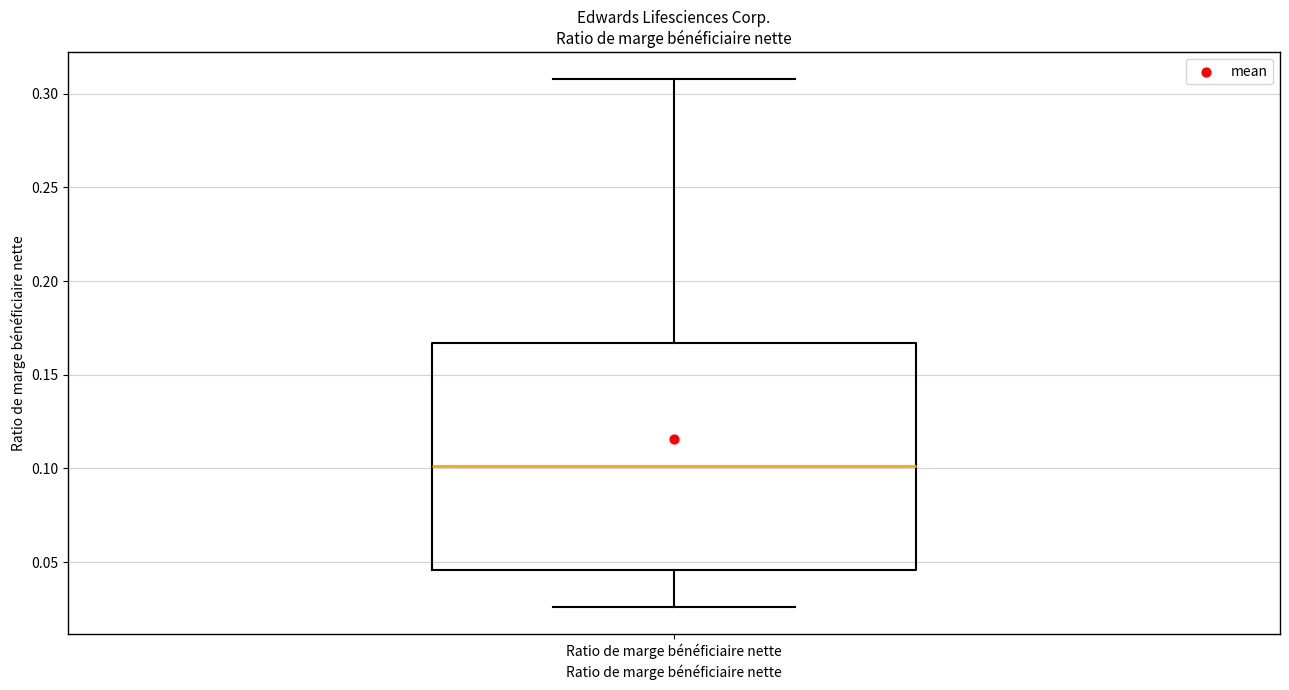

Where does the upper whisker of the box for Ratio de marge bénéficiaire nette end on the y-axis? The values are not printed on the chart, so give them approximately, as read against the axis.

0.310